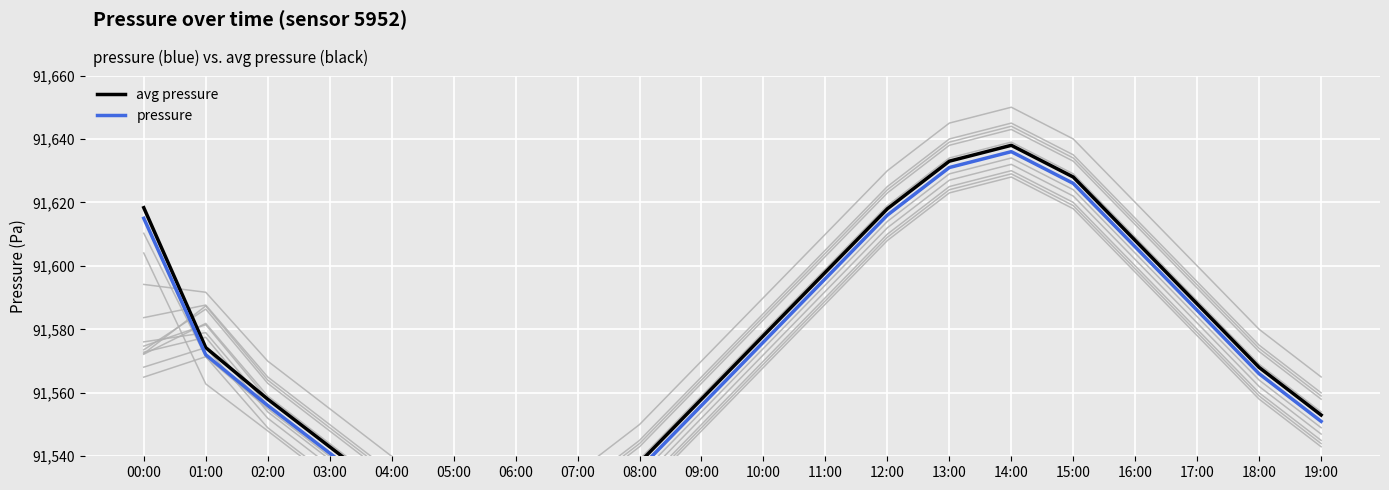

What is the difference between the maximum and second lowest values in the pressure series?

120.0